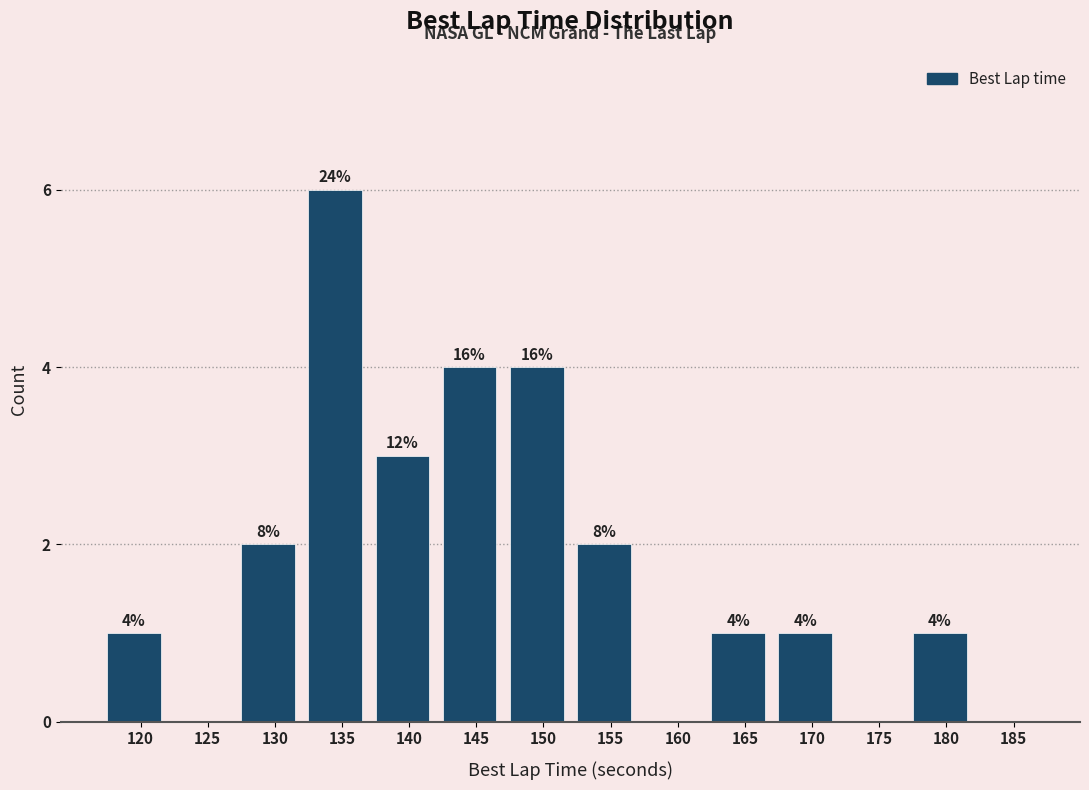

Are the bars horizontal?

No